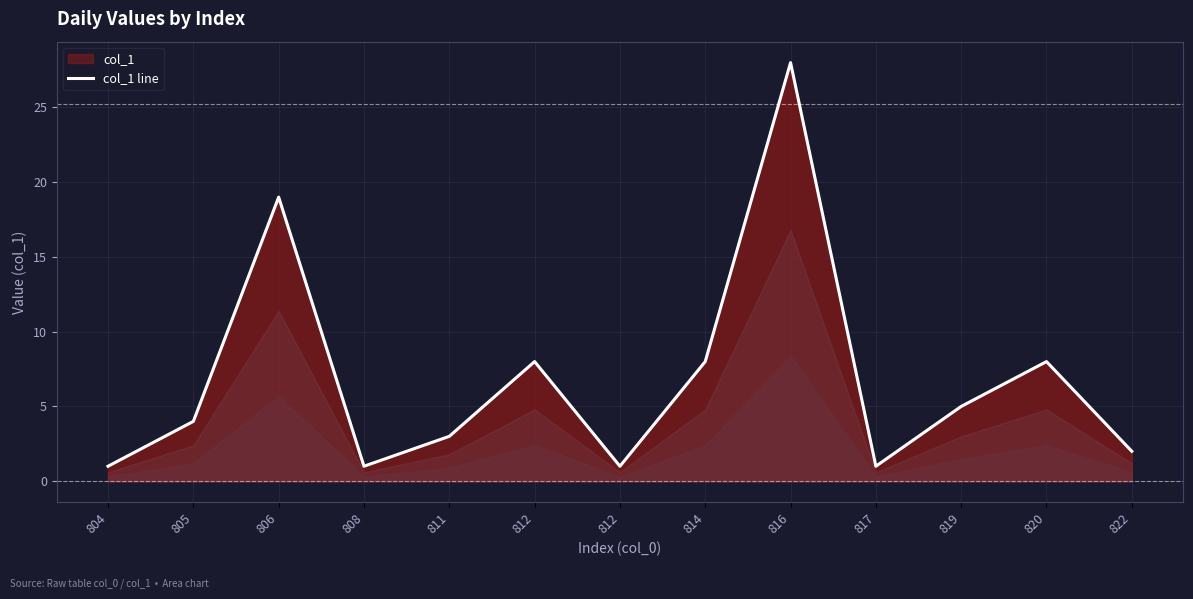

How many points are lower than both their immediate neighbors (excluding endpoints)?

3